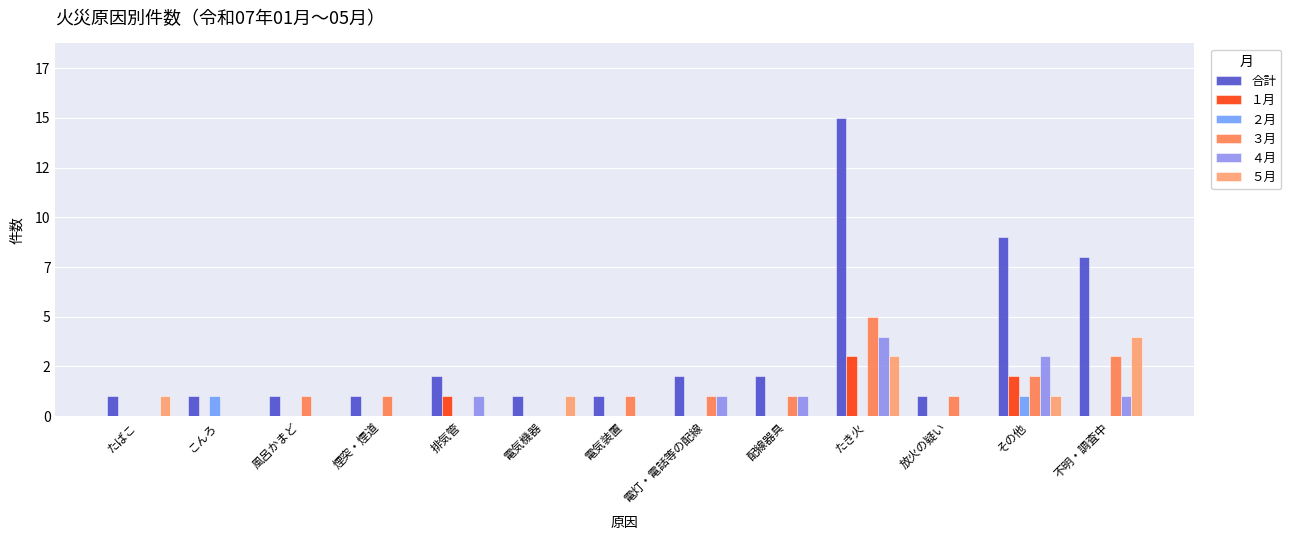

What are all the series names shown in the legend?

合計, １月, ２月, ３月, ４月, ５月